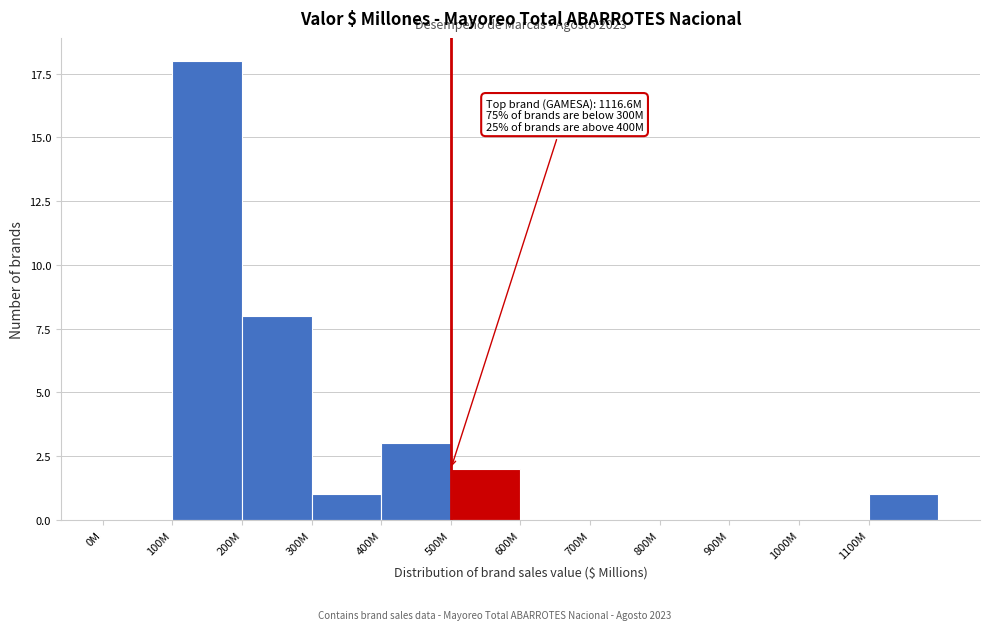

Reading right to left, list all the values displayed in this chart.

1100M=1	1000M=0	900M=0	800M=0	700M=0	600M=0	500M=2	400M=3	300M=1	200M=8	100M=18	0M=0